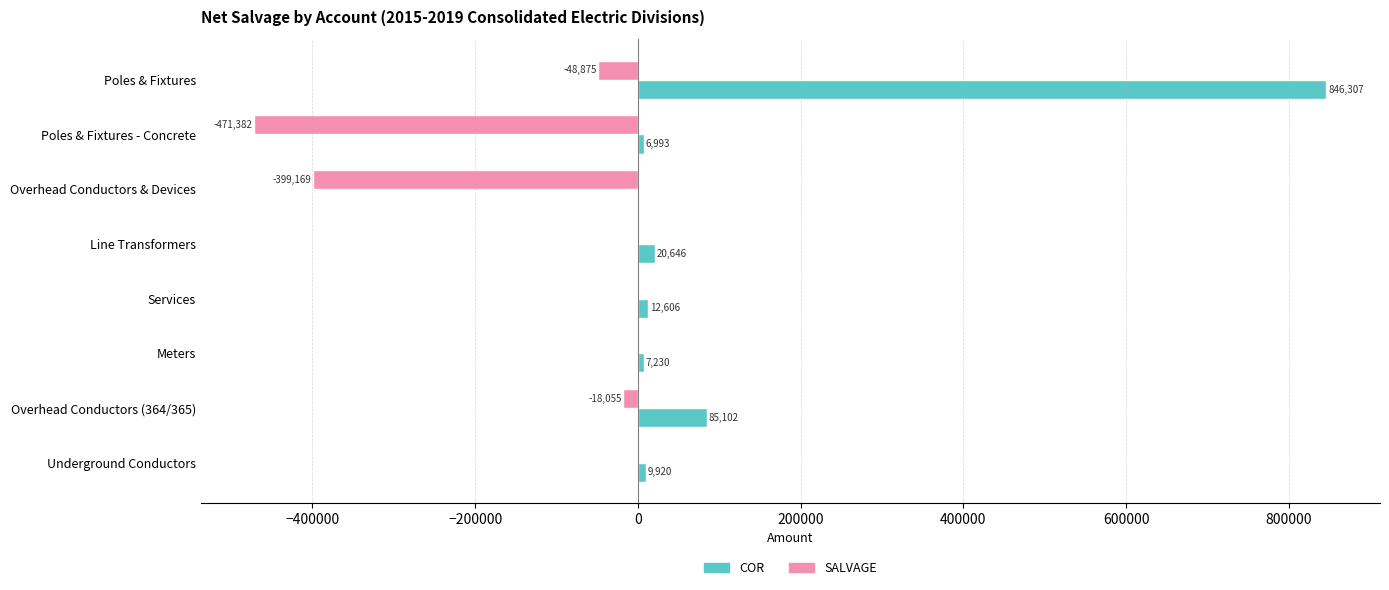

The value of SALVAGE at Poles & Fixtures - Concrete is -471381.8. True or false?

True